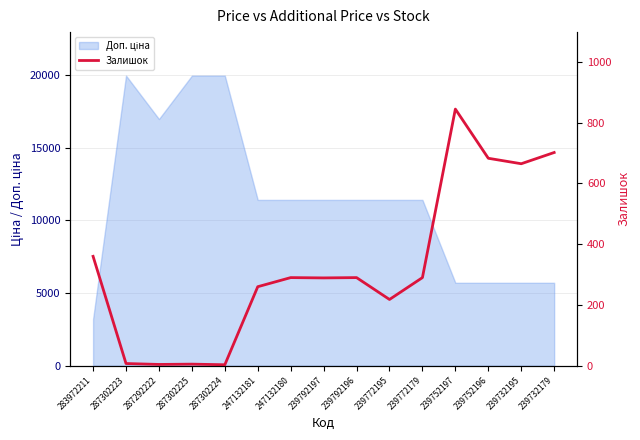

What is the label of the 14th point from the right?

287302223